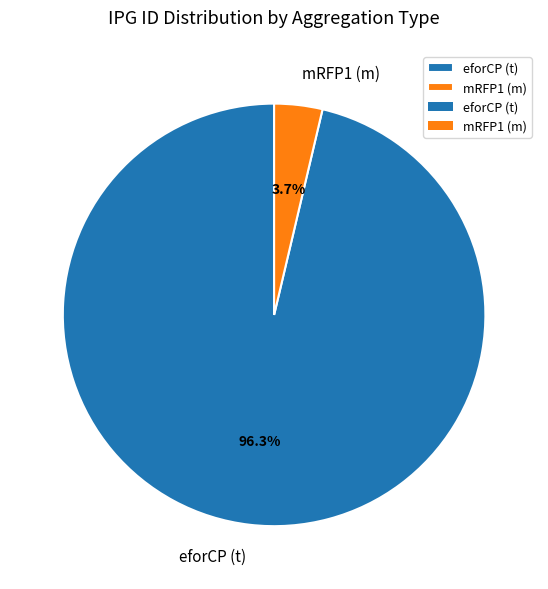

Does eforCP (t) represent more than half of the total?

Yes